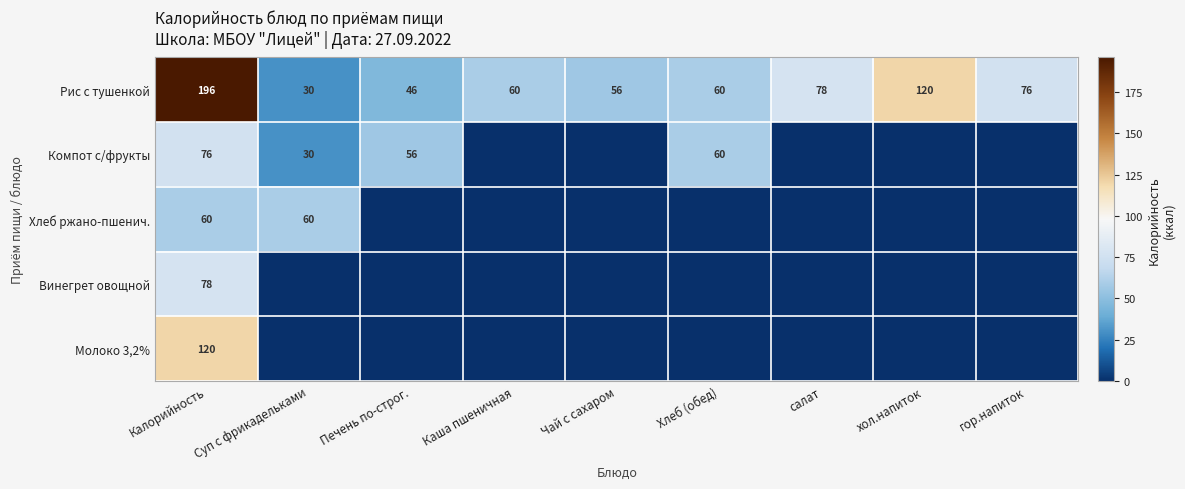

Where is Рис с тушенкой nearest to the value 113?

хол.напиток